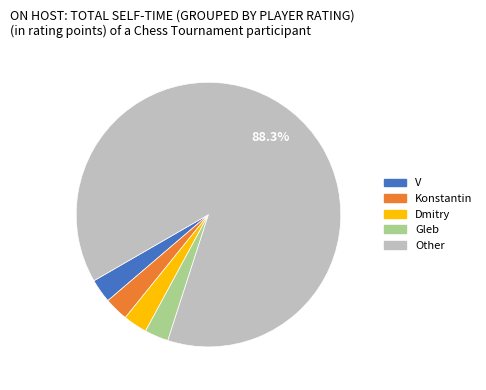

Which category has the biggest portion of the pie?

Other